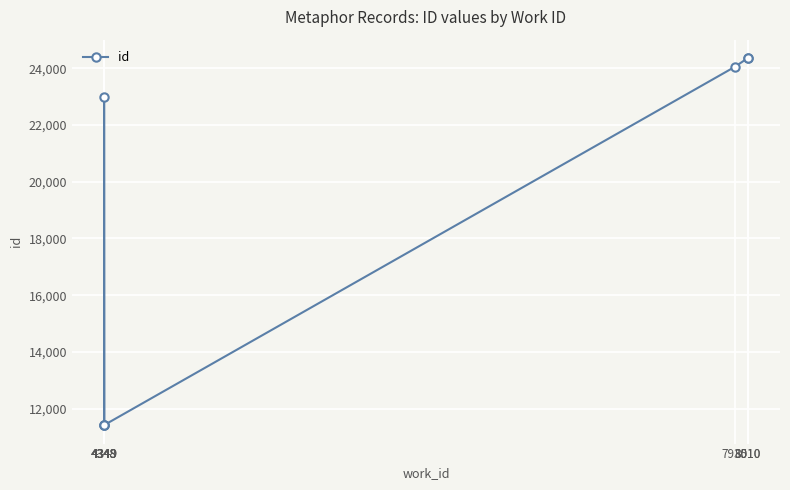

Read the value at 4348, to the nearest 10.

11410